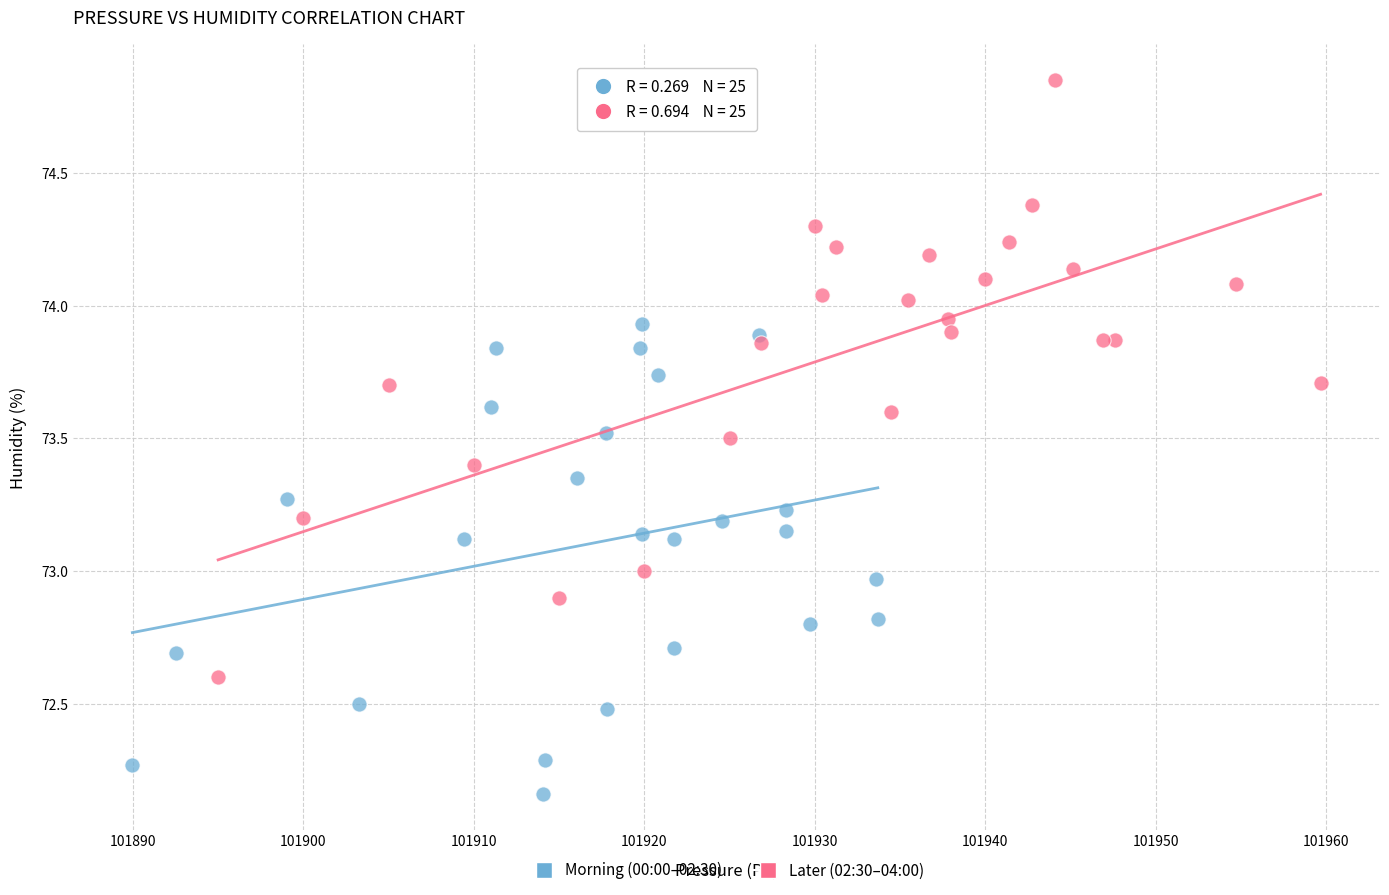

Which series reaches the minimum Y coordinate?

Morning (00:00–02:30)